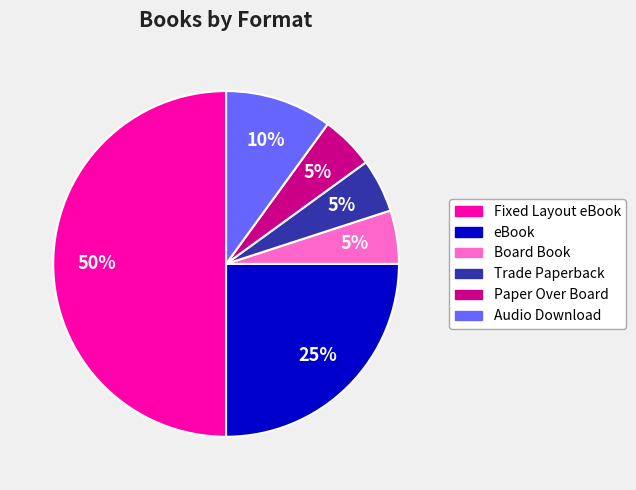

What is the largest slice in the pie chart?

Fixed Layout eBook